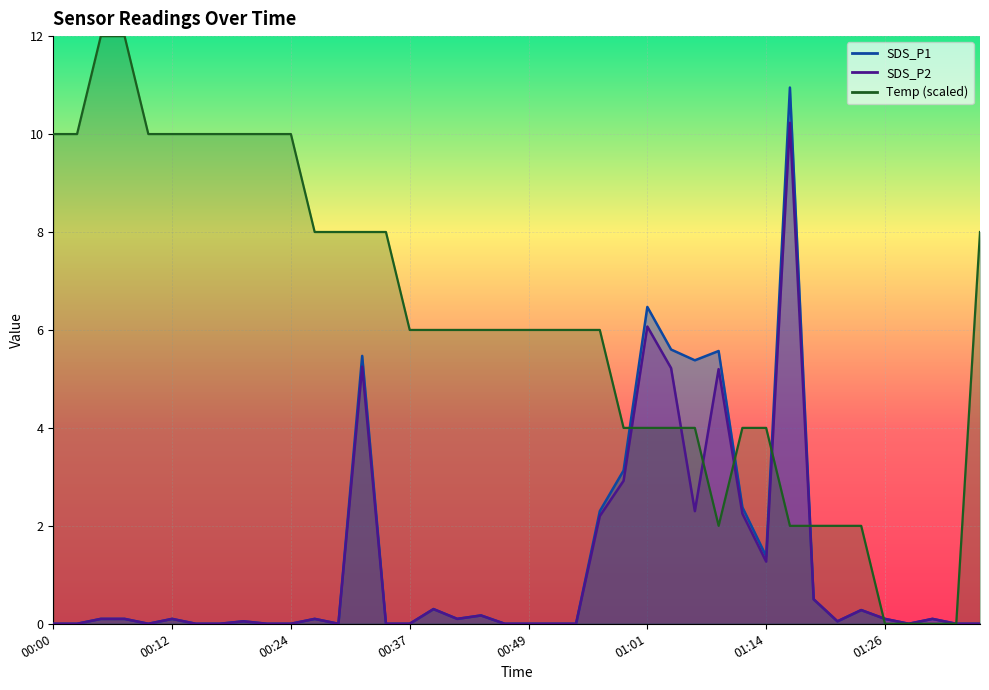

Rank the series by their maximum value, from lowest to highest.

SDS_P2, SDS_P1, Temp